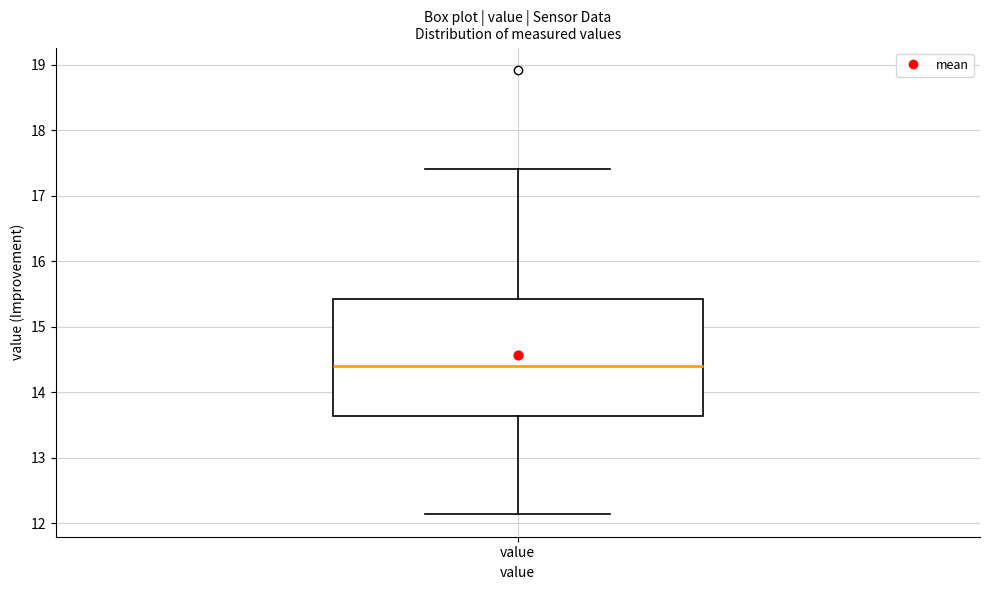

Where does the median line of the box for value sit on the y-axis? The values are not printed on the chart, so give them approximately, as read against the axis.

14.4